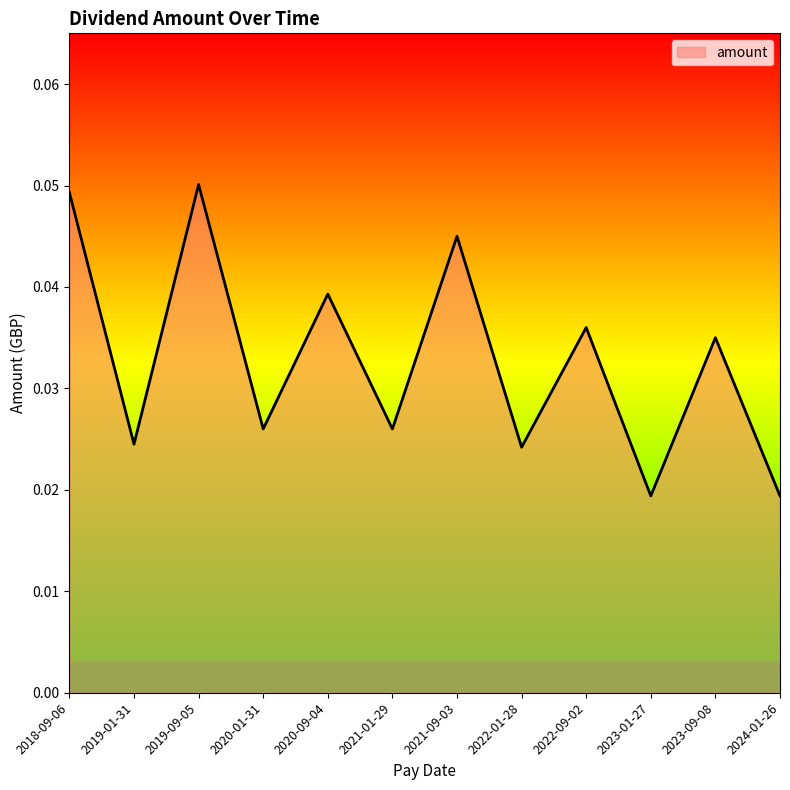

What position from the right is 2019-09-05?

10